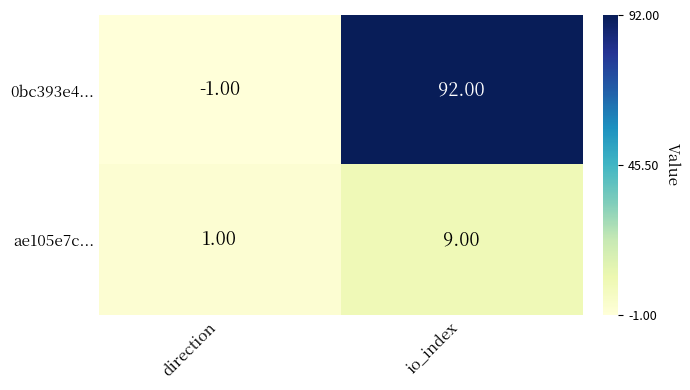

What is the difference between the maximum and minimum values in the ae105e7c... series?

8